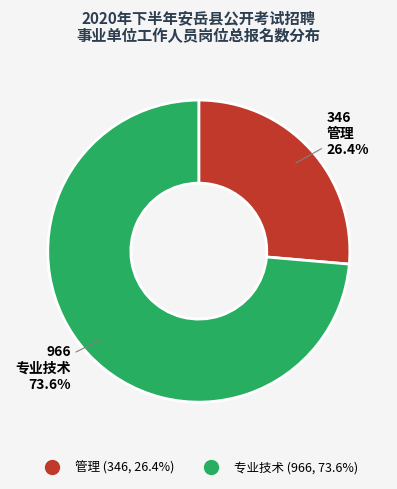

Count the number of slices in the pie.

2